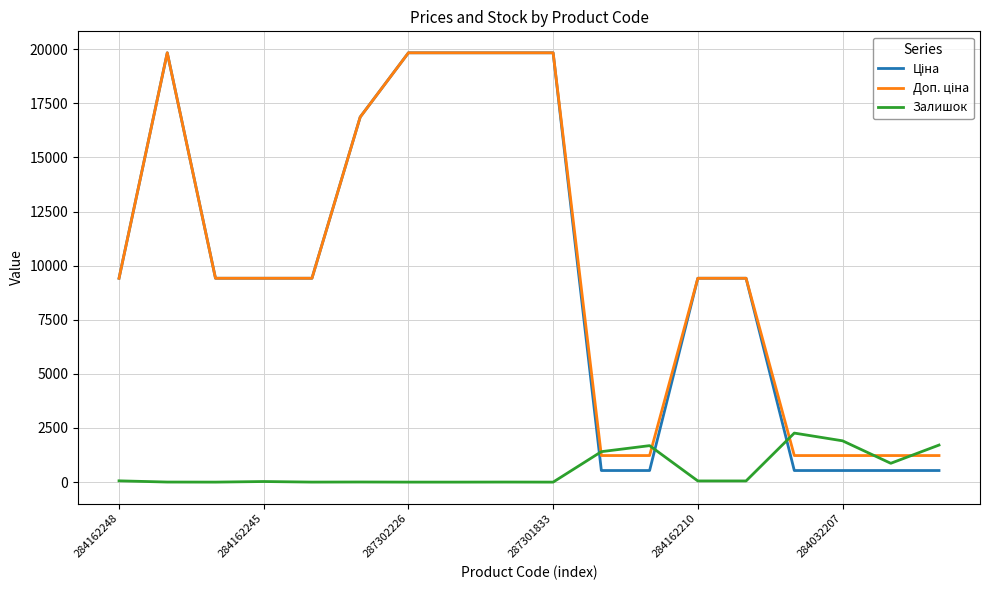

What is the maximum value shown in the chart?

19831.1